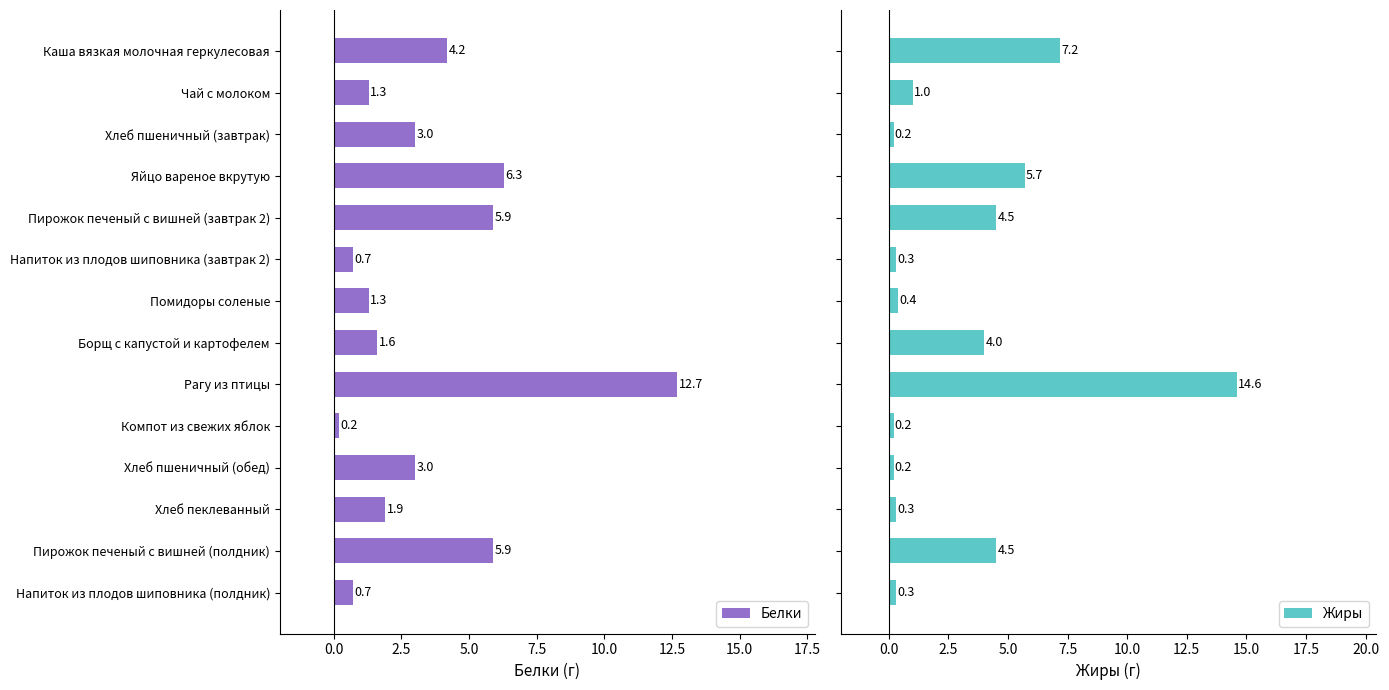

What is the value of the Жиры bar at the 5th from the left?

4.5